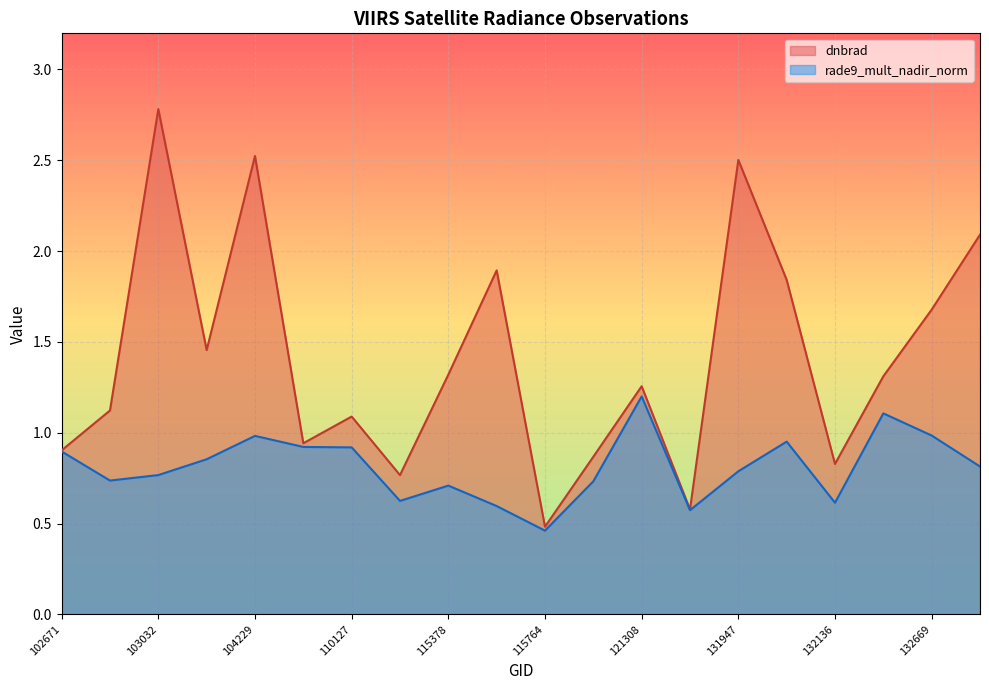

List the labels in order of dnbrad value, largest first.

103032, 104229, 131947, 132848, 115500, 131961, 132669, 104112, 115378, 132488, 121308, 102792, 110127, 108015, 102671, 115893, 132136, 115265, 122346, 115764